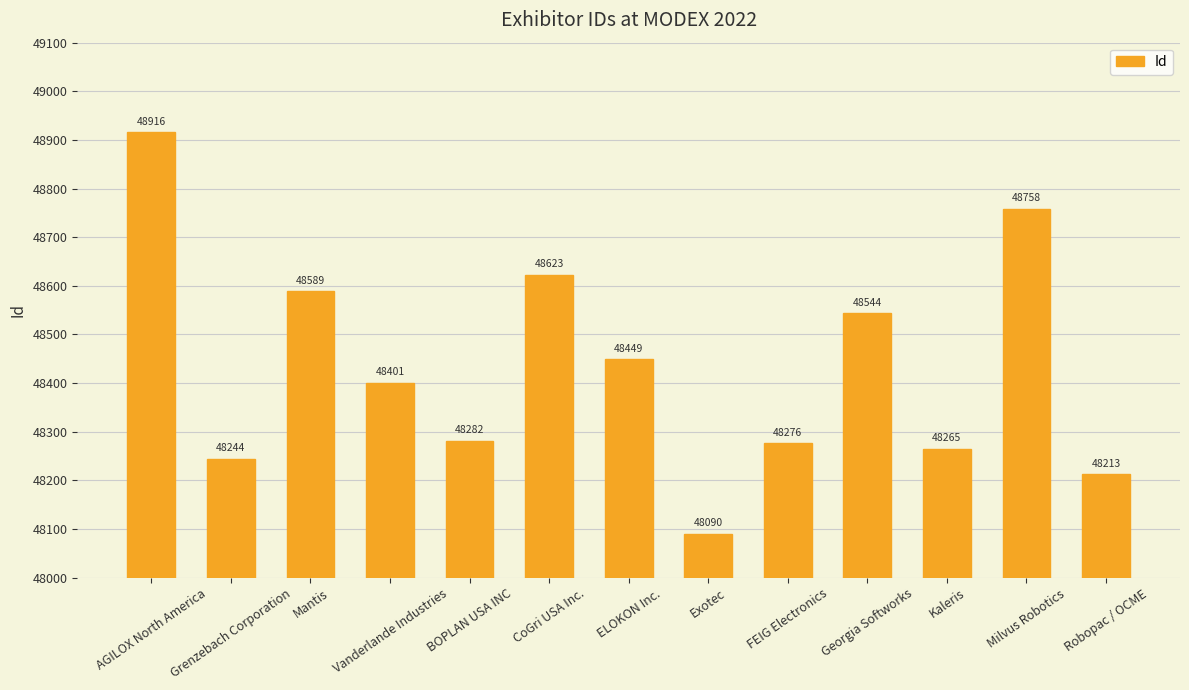

Approximately how many times larger is the value at BOPLAN USA INC compared to Grenzebach Corporation?

1.0